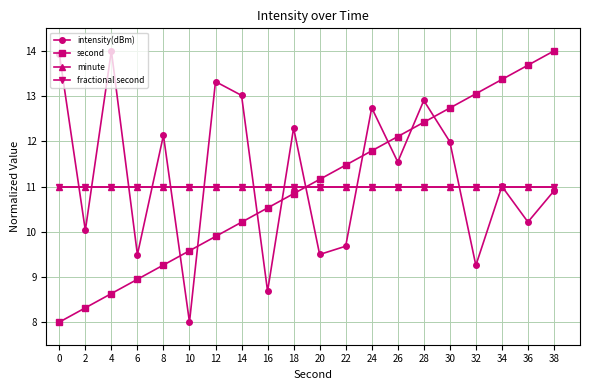

Does the chart have visible grid lines?

Yes